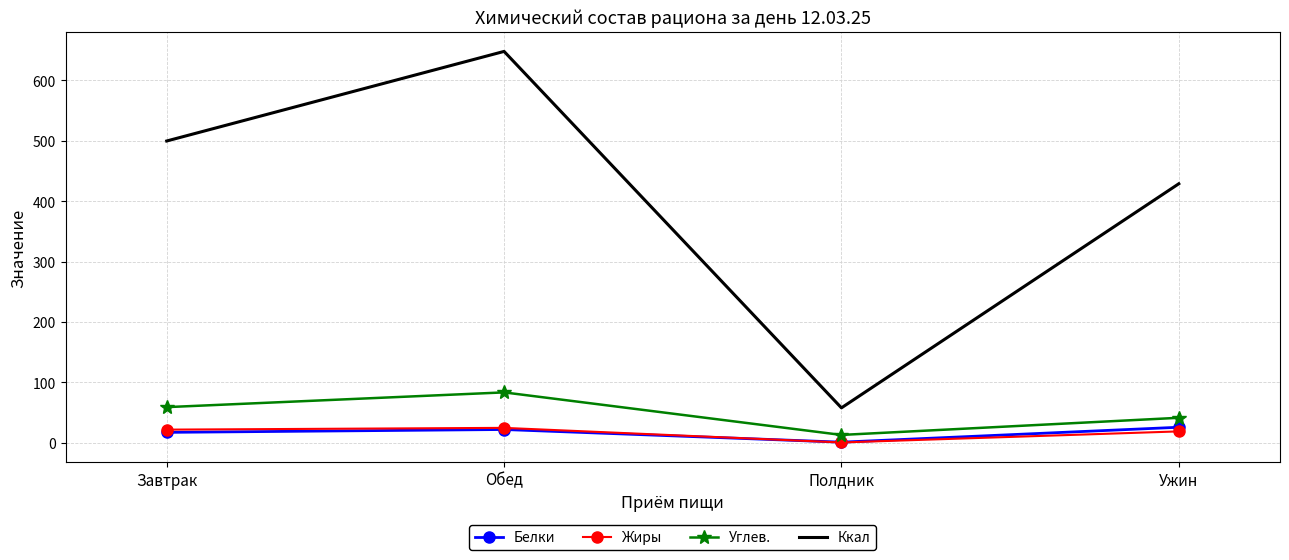

List the labels in order of Ккал value, smallest first.

Полдник, Ужин, Завтрак, Обед